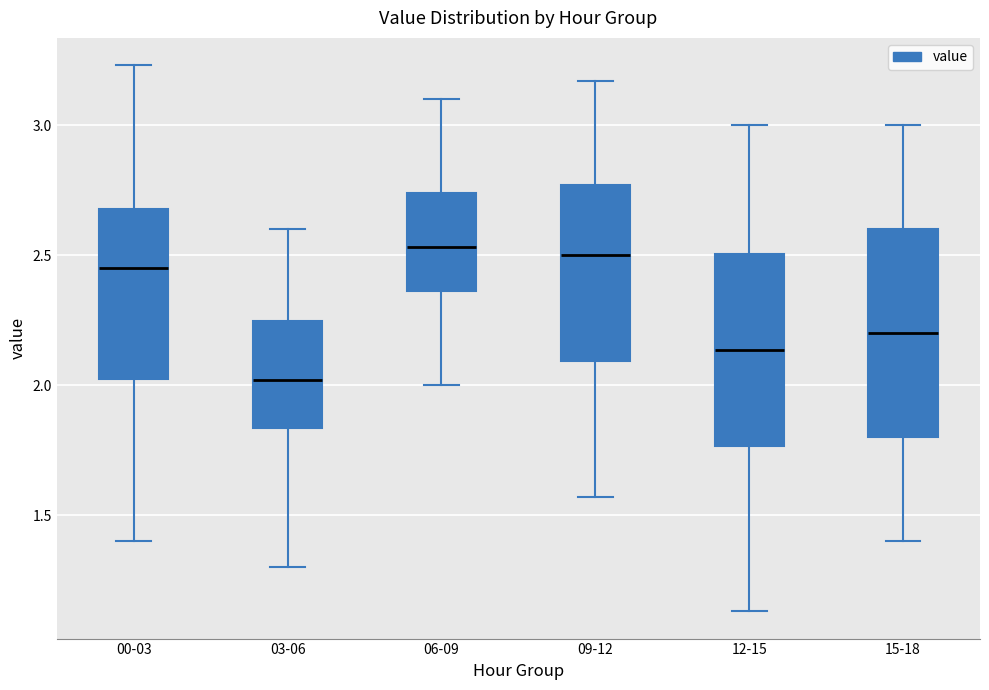

Which box is the tallest, from its lower edge to its upper edge?

15-18